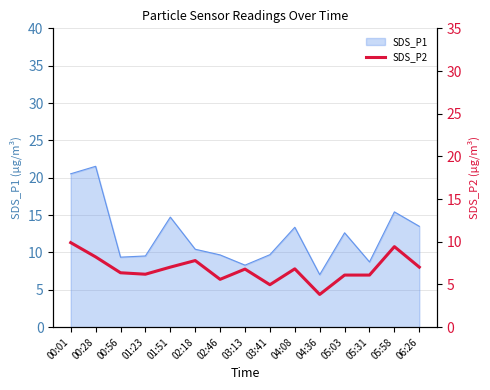

How many interior local valleys (lower than both neighbors) does the data have?

4